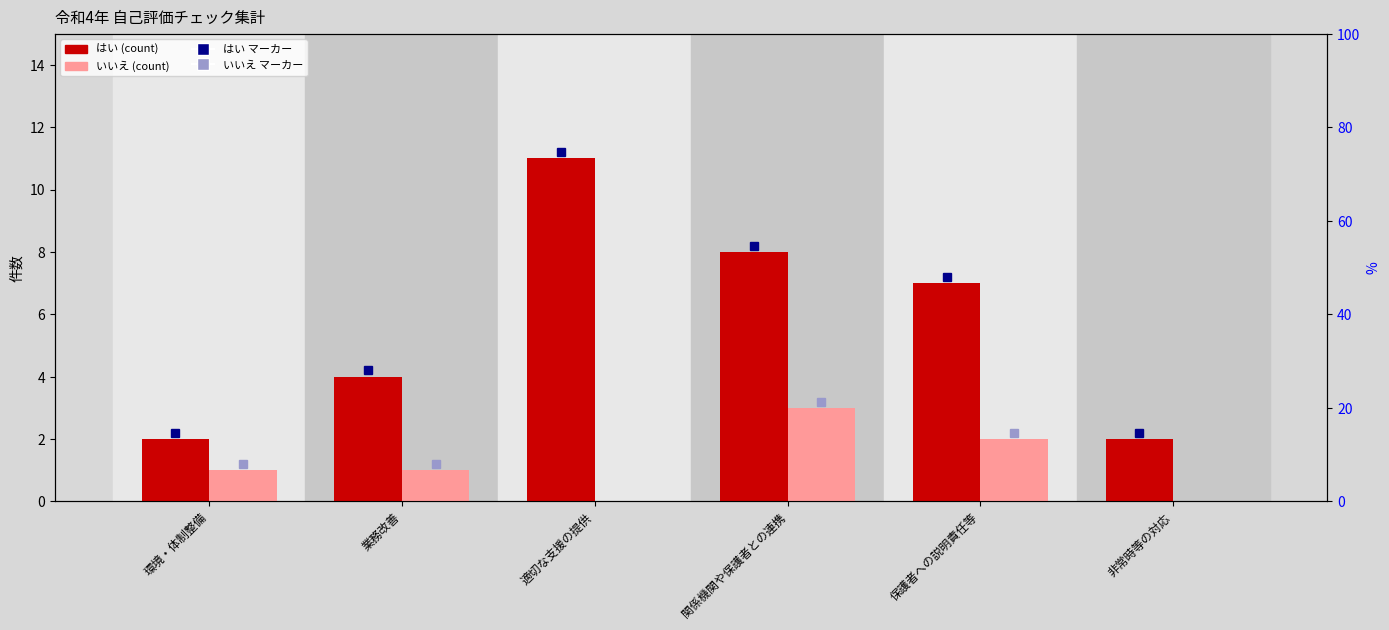

How many bars are there in each group?

2